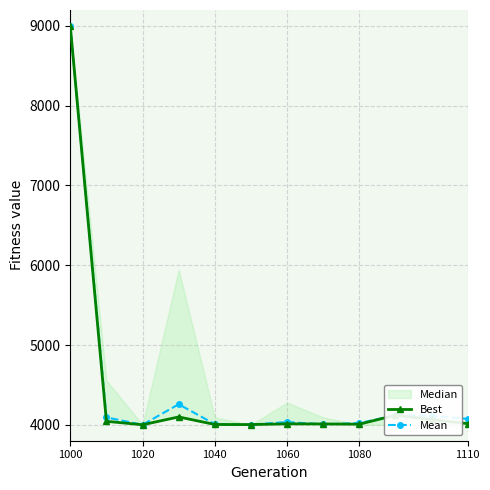

The Mean series shows 2448.3 at 1110. True or false?

False